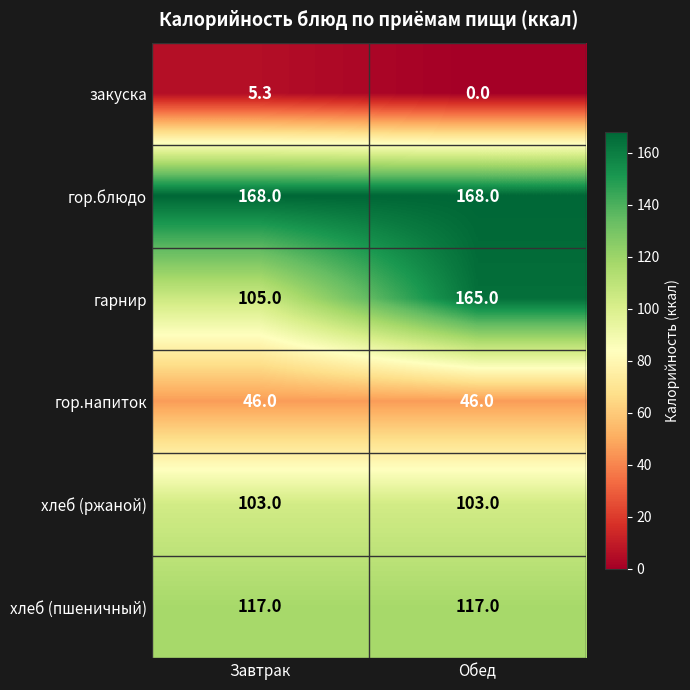

What is the sum of the гарнир values at Завтрак and Обед?

270.0